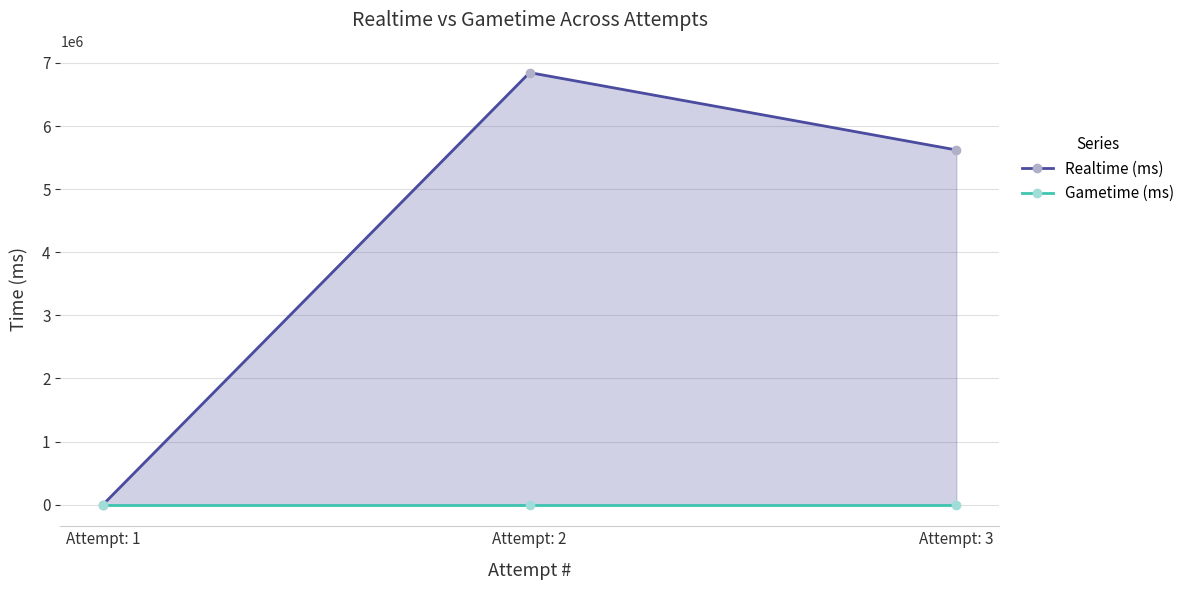

Does the chart display data point markers on the line(s)?

Yes